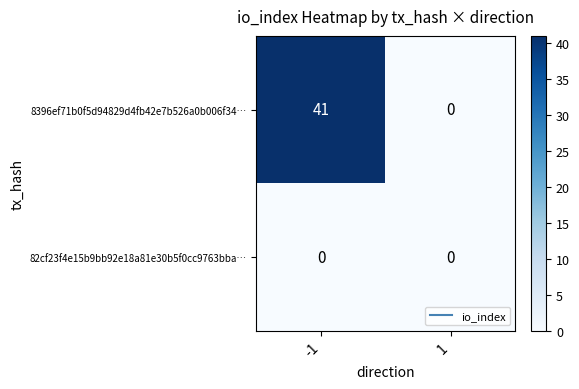

Reading right to left, list all the values displayed in this chart.

8396ef71b0f5d94829d4fb42e7b526a0b006f34…: 1=0	-1=41
82cf23f4e15b9bb92e18a81e30b5f0cc9763bba…: 1=0	-1=0